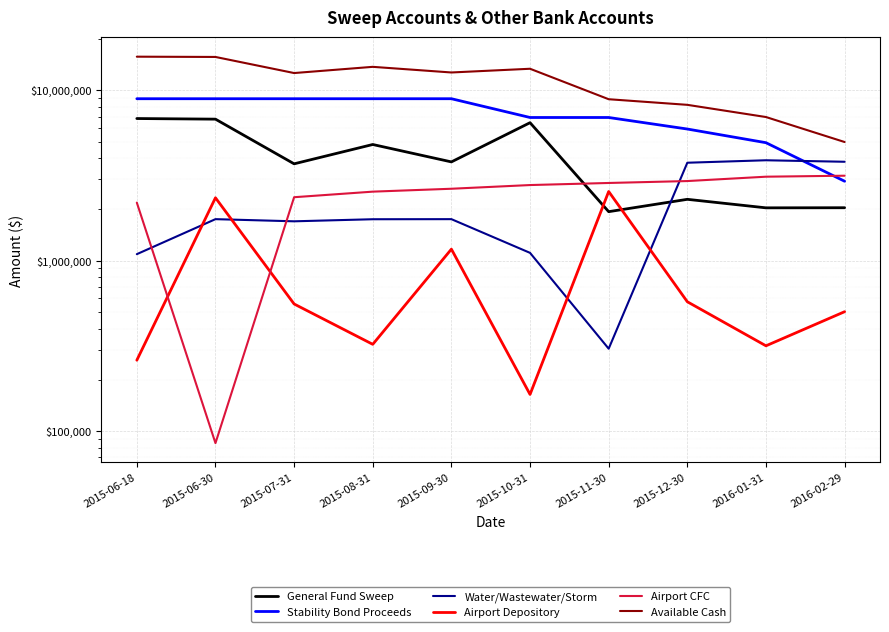

What is the total value across all series at 2015-06-18?

35060518.4